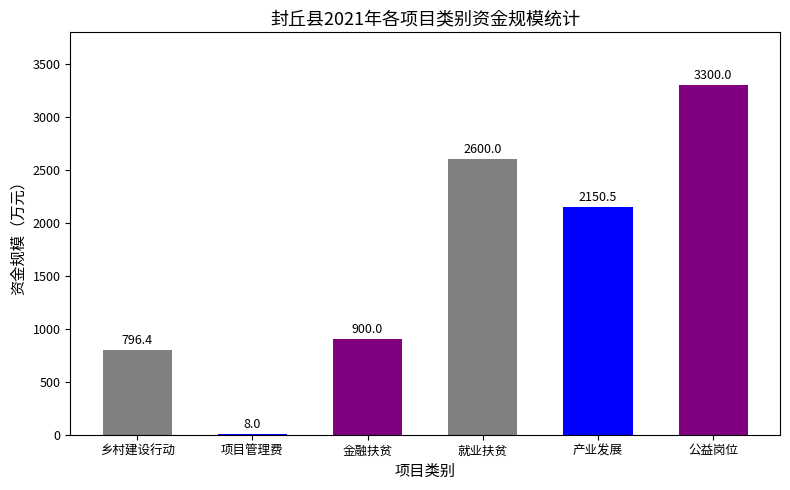

Is it true that the value at 乡村建设行动 is 796.4?

True